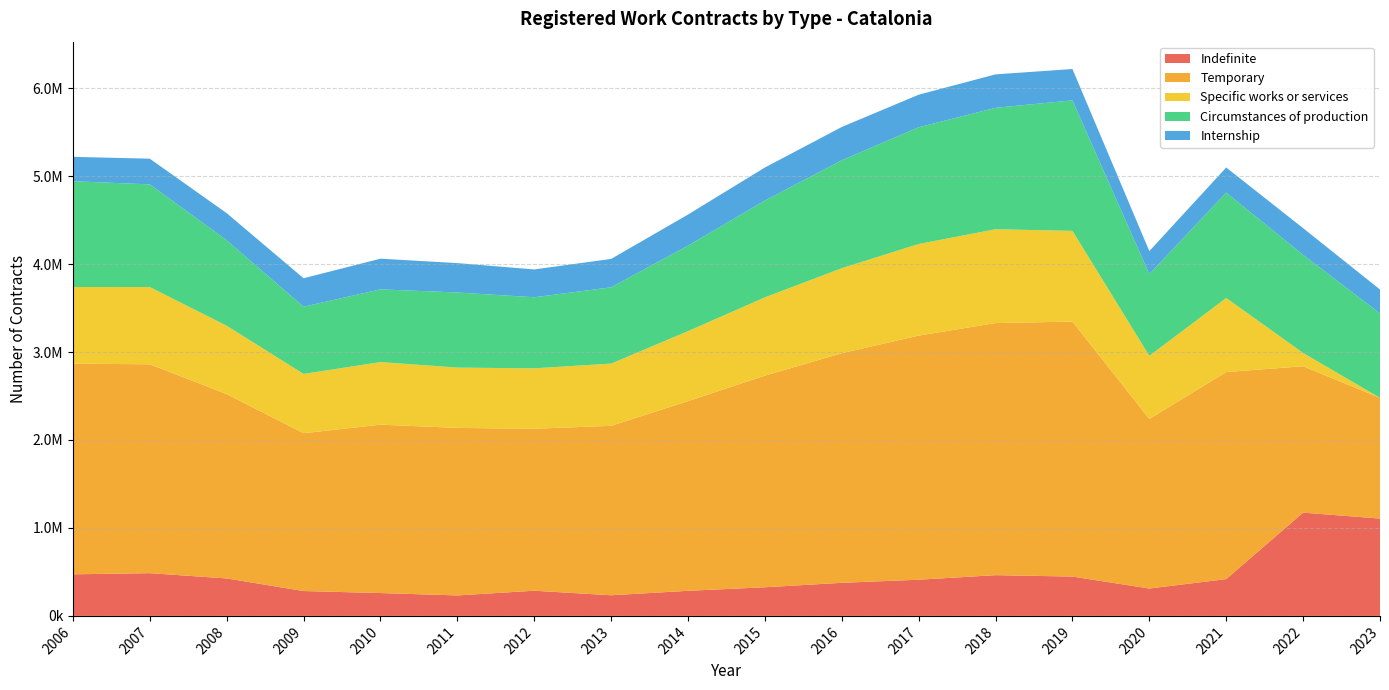

Reading right to left, extract all data points from this chart.

Indefinite: 2023=1106627	2022=1174053	2021=418509	2020=311312	2019=447198	2018=463177	2017=411539	2016=376034	2015=325533	2014=285316	2013=234699	2012=286155	2011=232868	2010=259712	2009=282630	2008=425932	2007=485787	2006=472770
Temporary: 2023=1372102	2022=1664522	2021=2354044	2020=1928301	2019=2899057	2018=2866239	2017=2775620	2016=2610524	2015=2406282	2014=2156301	2013=1926255	2012=1841770	2011=1904581	2010=1914713	2009=1794450	2008=2095960	2007=2375118	2006=2394557
Specific works or services: 2023=0	2022=151159	2021=841952	2020=717072	2019=1031445	2018=1066694	2017=1041232	2016=966862	2015=889712	2014=795792	2013=707567	2012=686781	2011=685747	2010=711432	2009=673966	2008=776936	2007=878040	2006=872227
Circumstances of production: 2023=960693	2022=1114913	2021=1198423	2020=929941	2019=1483954	2018=1380693	2017=1327205	2016=1227067	2015=1100797	2014=972514	2013=867468	2012=808136	2011=853963	2010=826892	2009=764222	2008=972399	2007=1167517	2006=1202528
Internship: 2023=271569	2022=303857	2021=285320	2020=261221	2019=356268	2018=380183	2017=370179	2016=378332	2015=375773	2014=353182	2013=322621	2012=316491	2011=333884	2010=348826	2009=323838	2008=307848	2007=291873	2006=277362